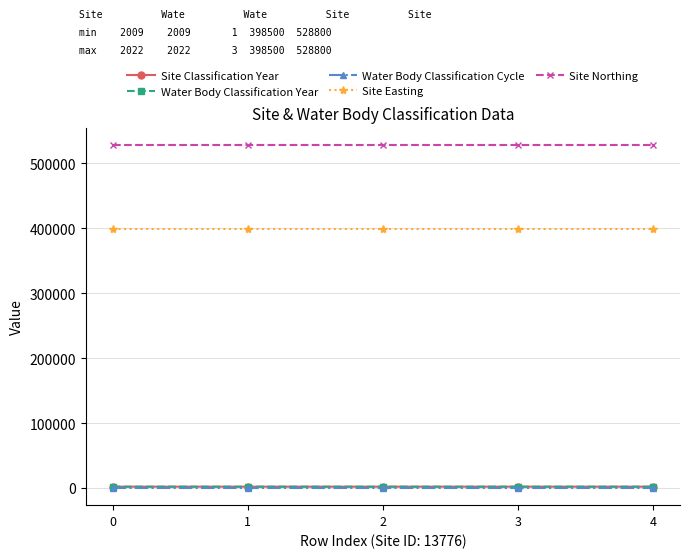

What is the value of the Water Body Classification Year point at the 2nd from the left?

2019